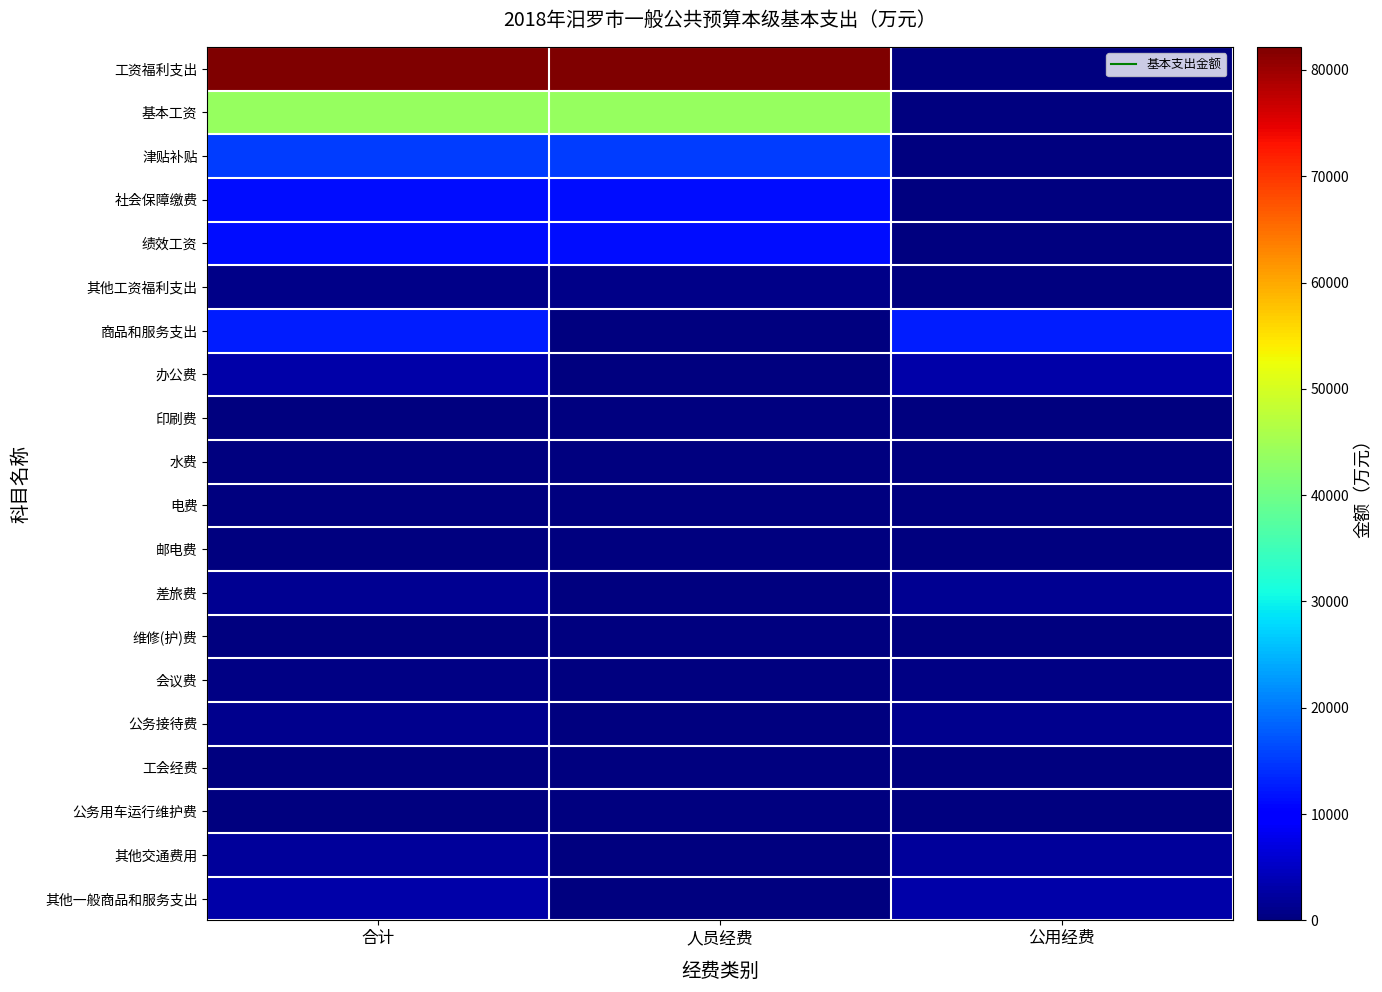

Which series has the widest spread of values?

工资福利支出